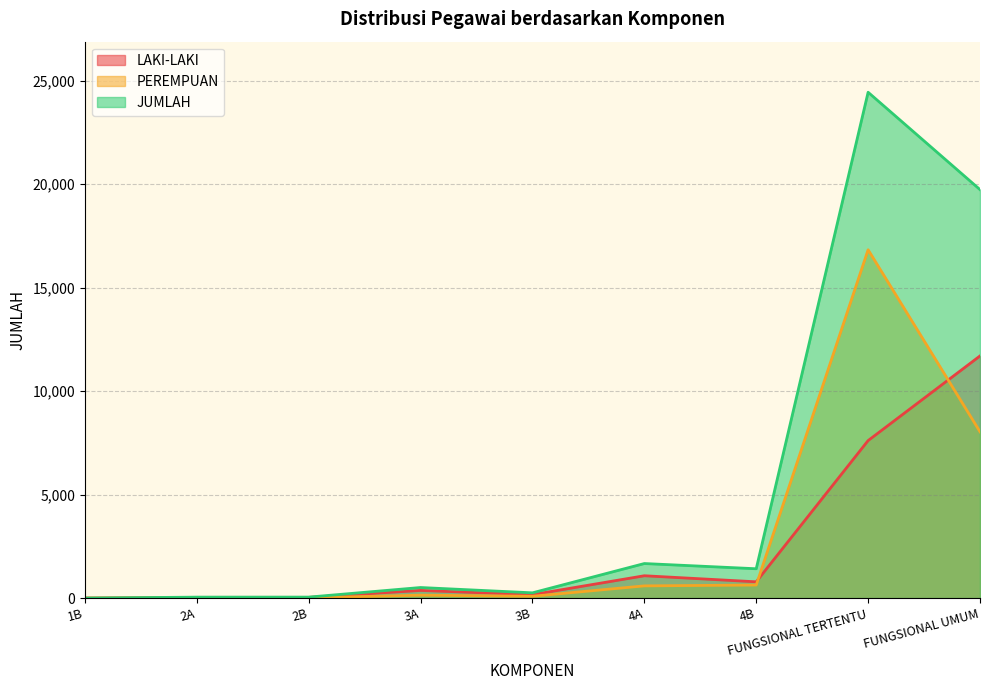

True or false: PEREMPUAN and JUMLAH intersect in this chart.

False